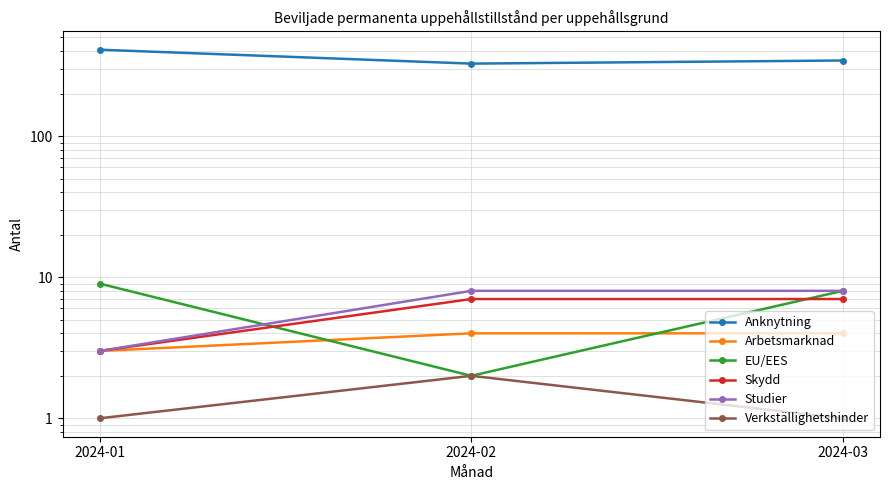

What is the value of the Verkställighetshinder point at the 2nd from the left?

2